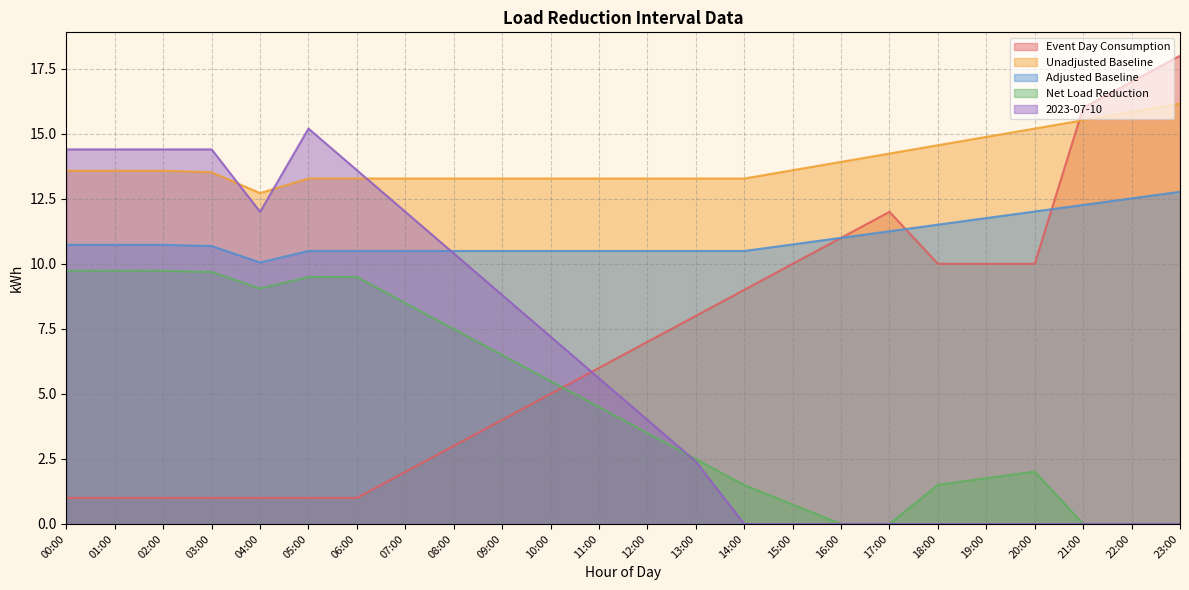

Which series has the largest total across all categories?

Unadjusted Baseline